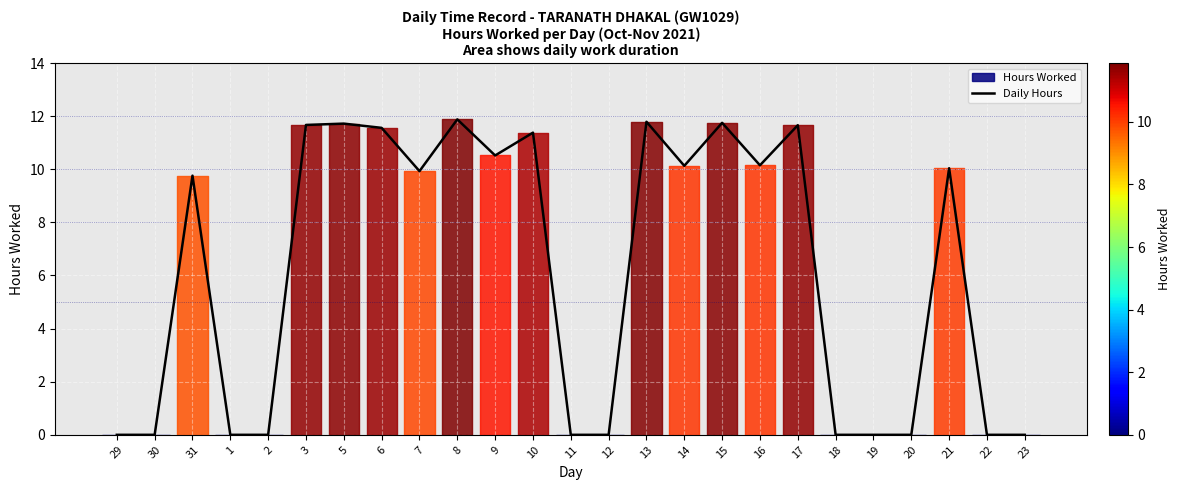

True or false: the data shows 3.8 at 16.

False